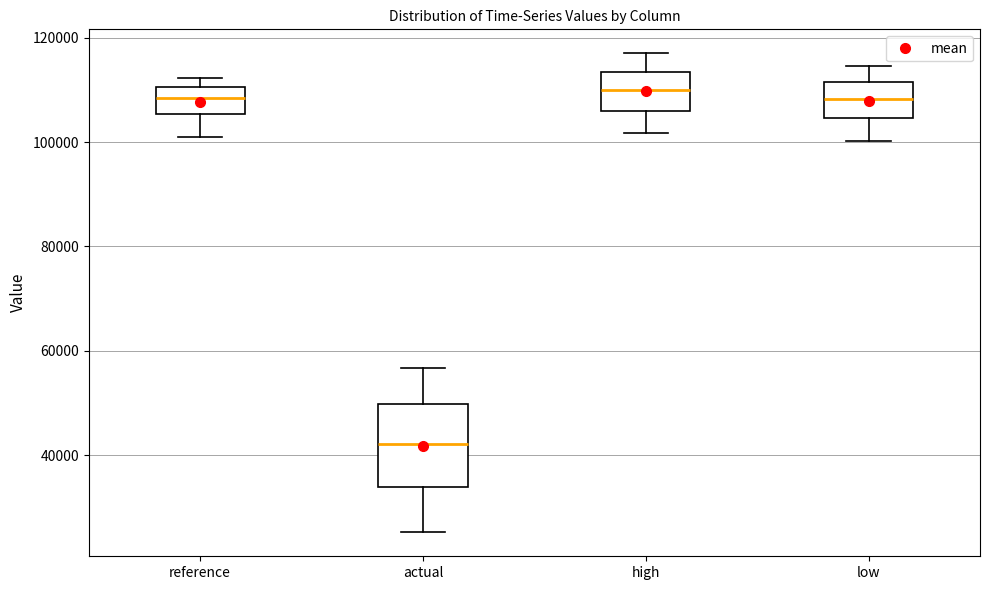

Where does the median line of the box for reference sit on the y-axis? The values are not printed on the chart, so give them approximately, as read against the axis.

108000